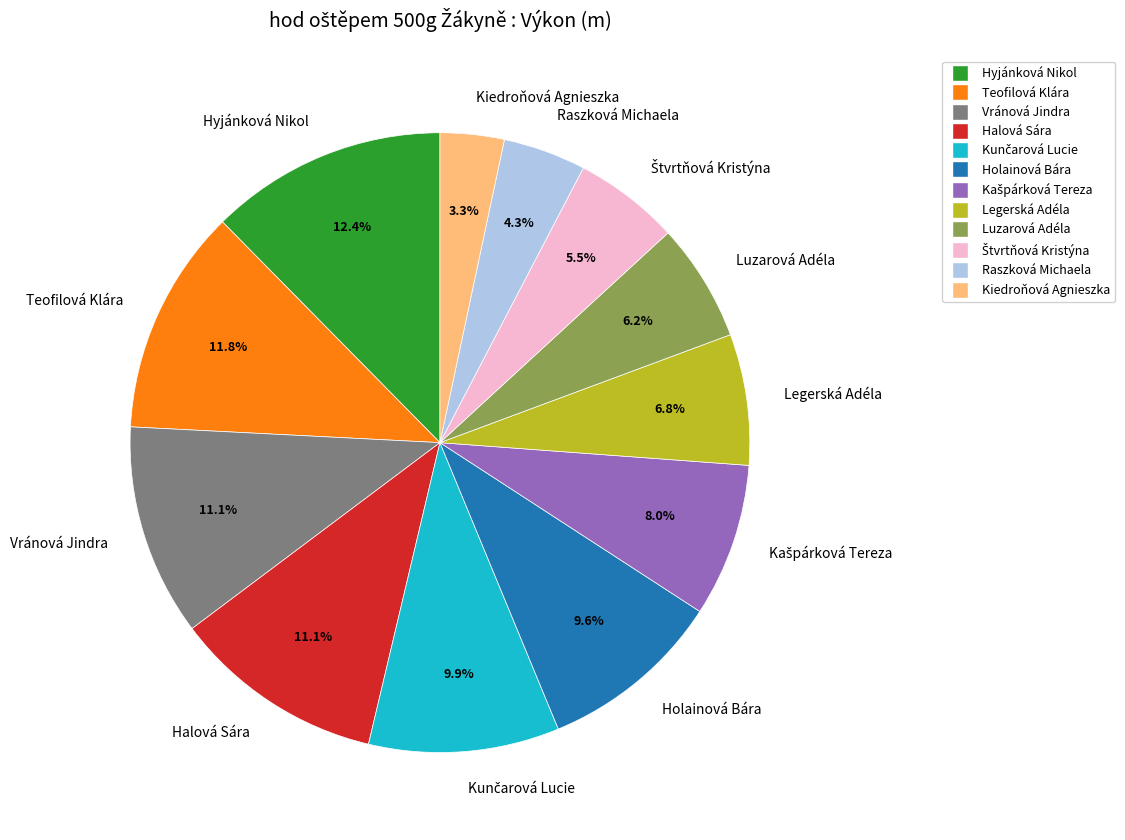

Is the sum of Holainová Bára and Hyjánková Nikol greater than half?

No